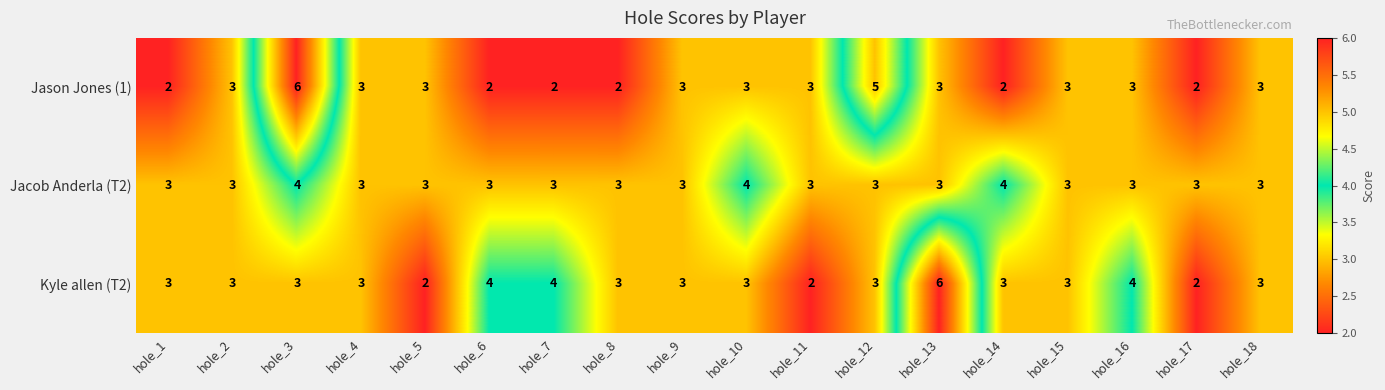

What is the greatest value displayed?

6